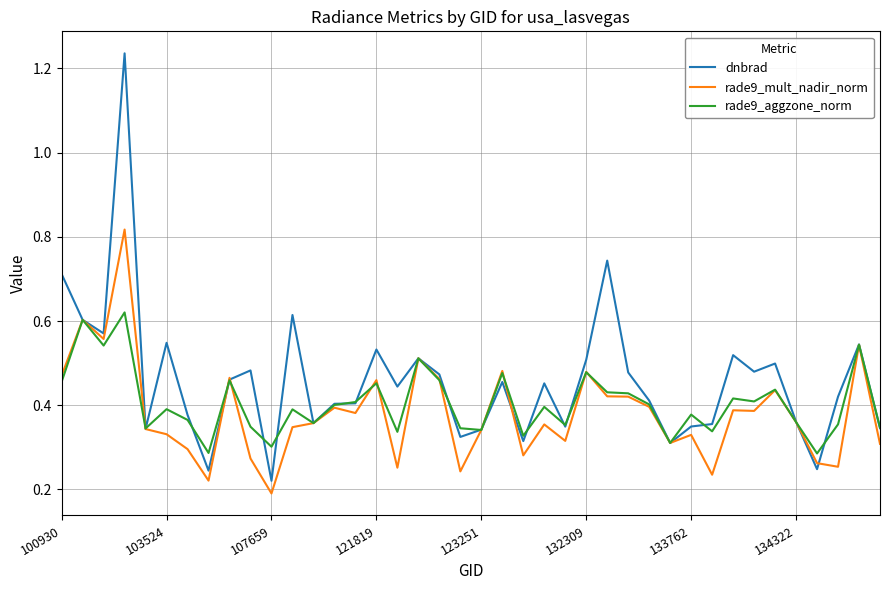

Rank the series by their maximum value, from lowest to highest.

rade9_aggzone_norm, rade9_mult_nadir_norm, dnbrad